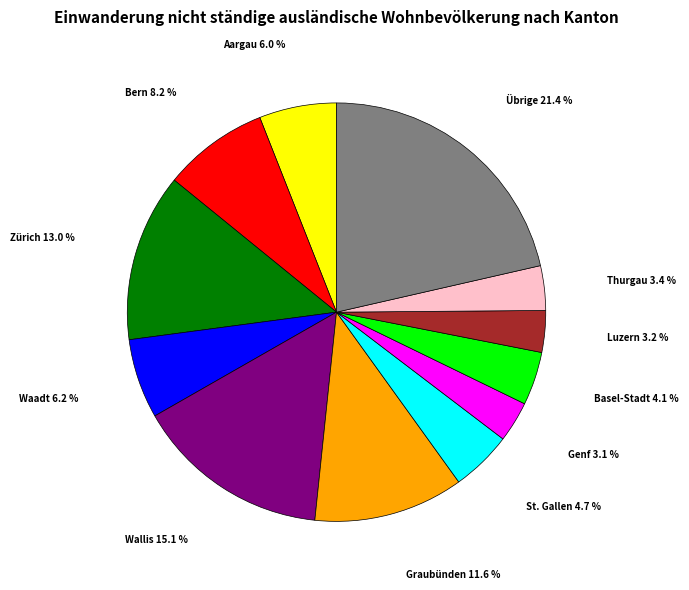

True or false: Übrige accounts for 32% of the total.

False